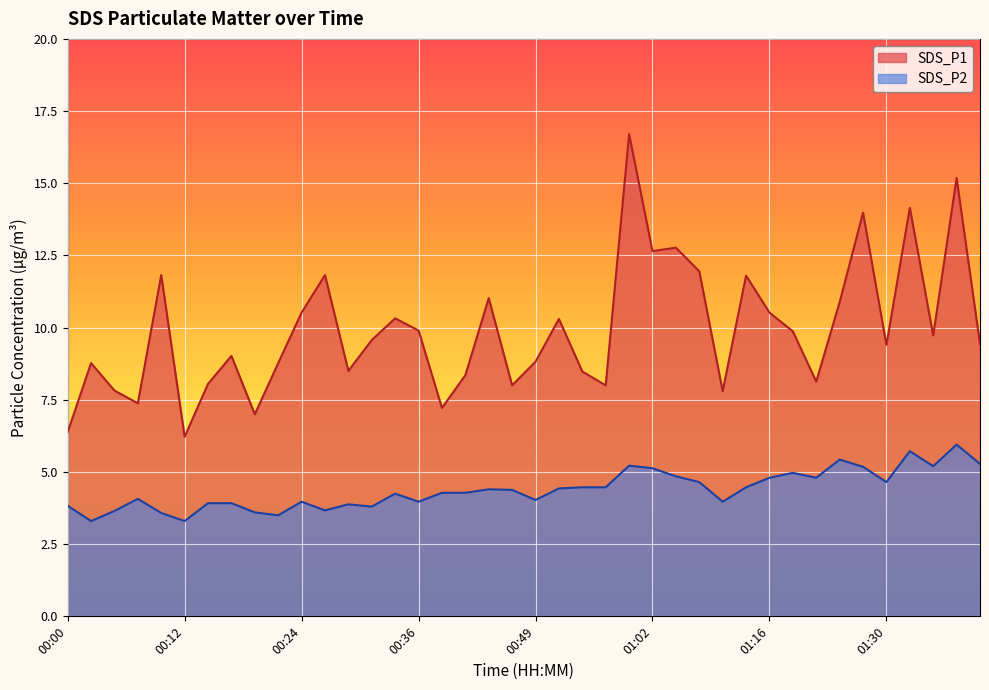

Rank the series at 00:02 from lowest to highest value.

SDS_P2, SDS_P1